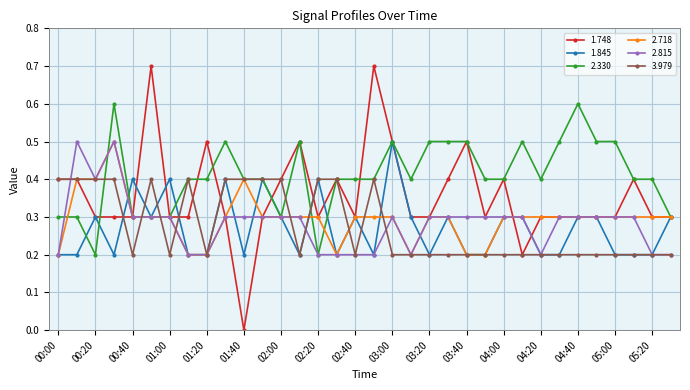

What is the value of the 3.979 point at the 33rd from the left?

0.2